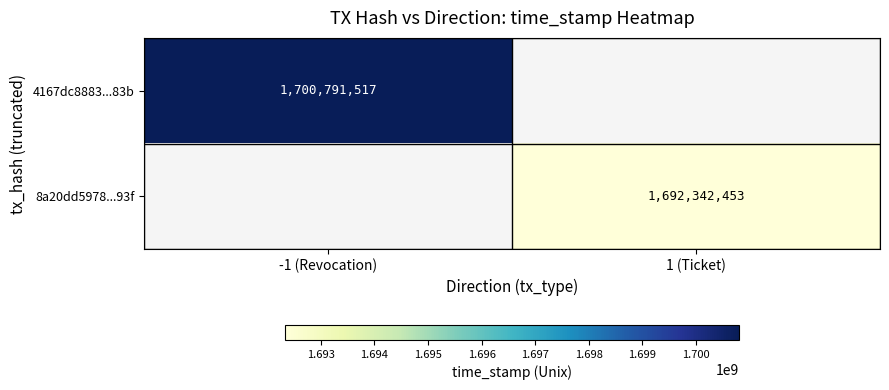

The value of 8a20dd5978...93f at 1 (Ticket) is 2935538880. True or false?

False